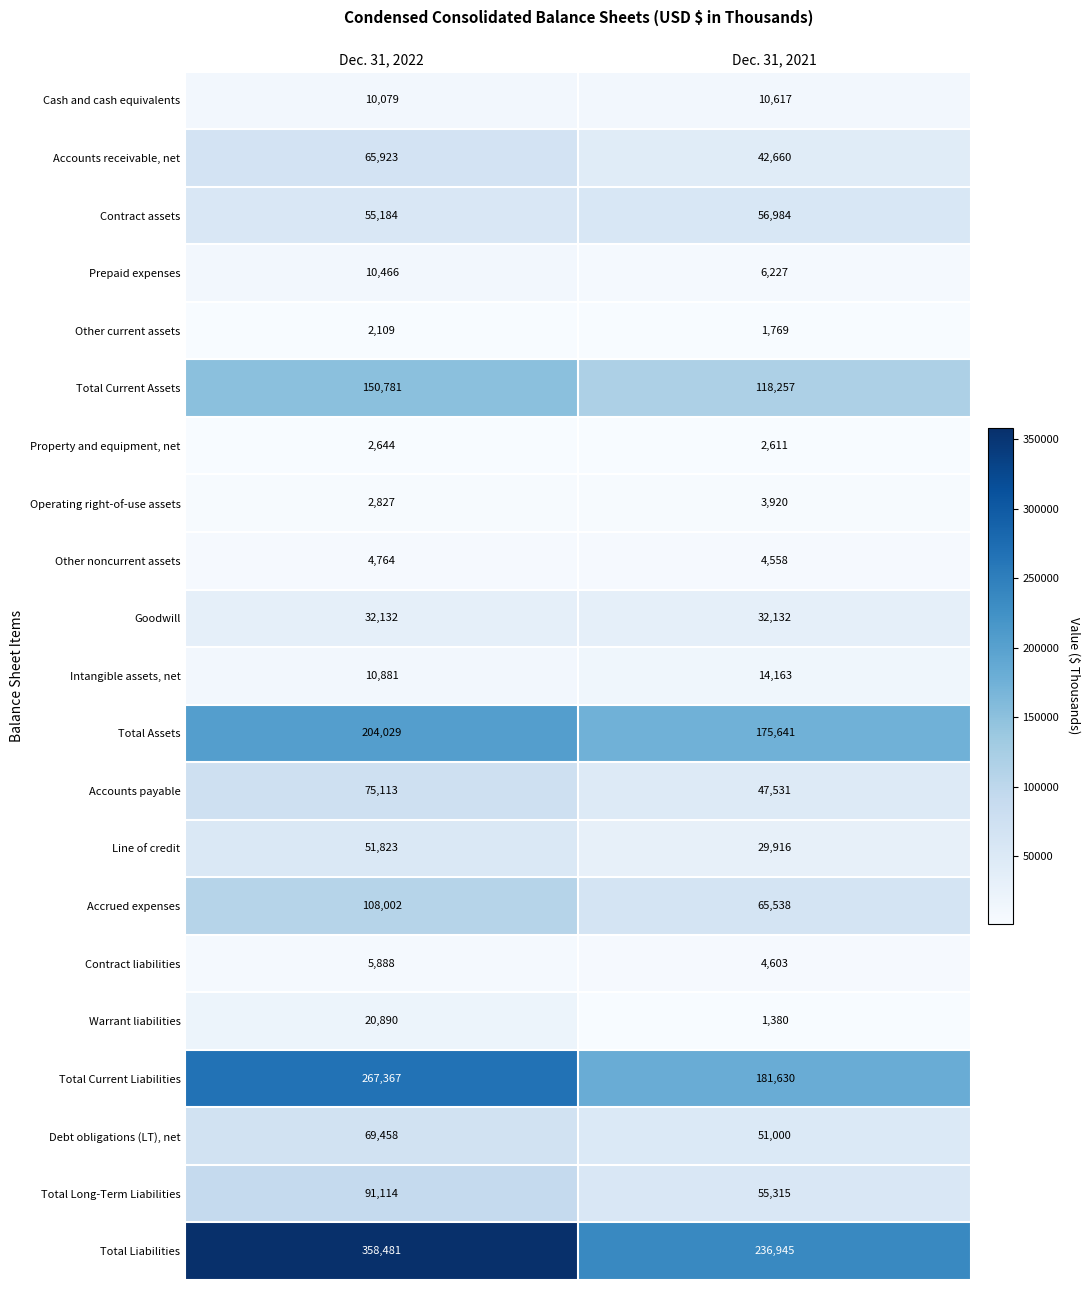

At how many categories does at least one series exceed 250566?

1